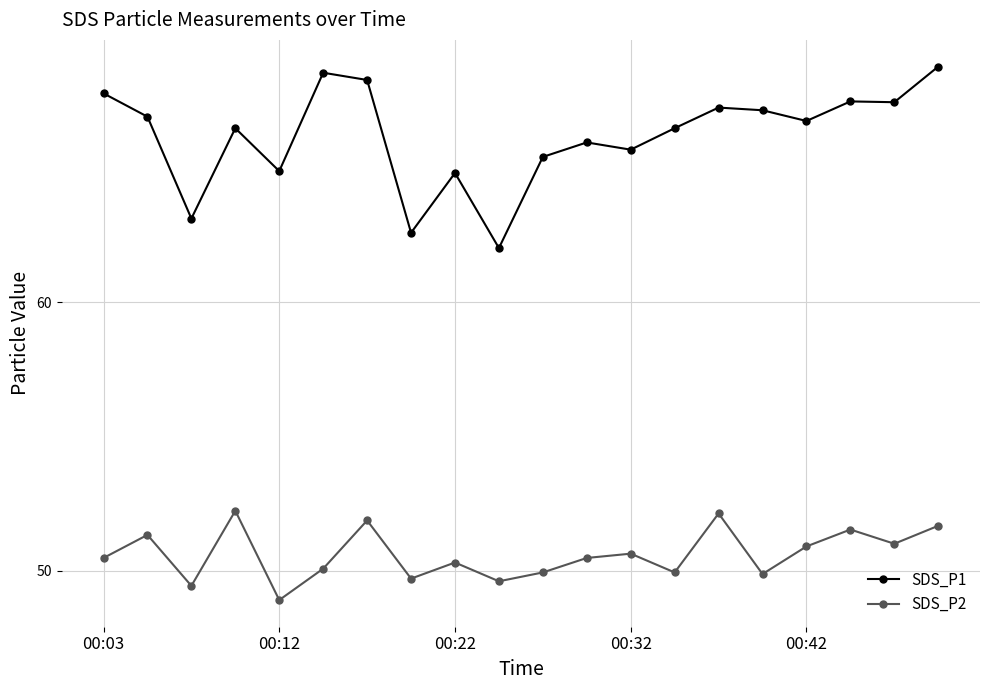

How many series are shown in this chart?

2